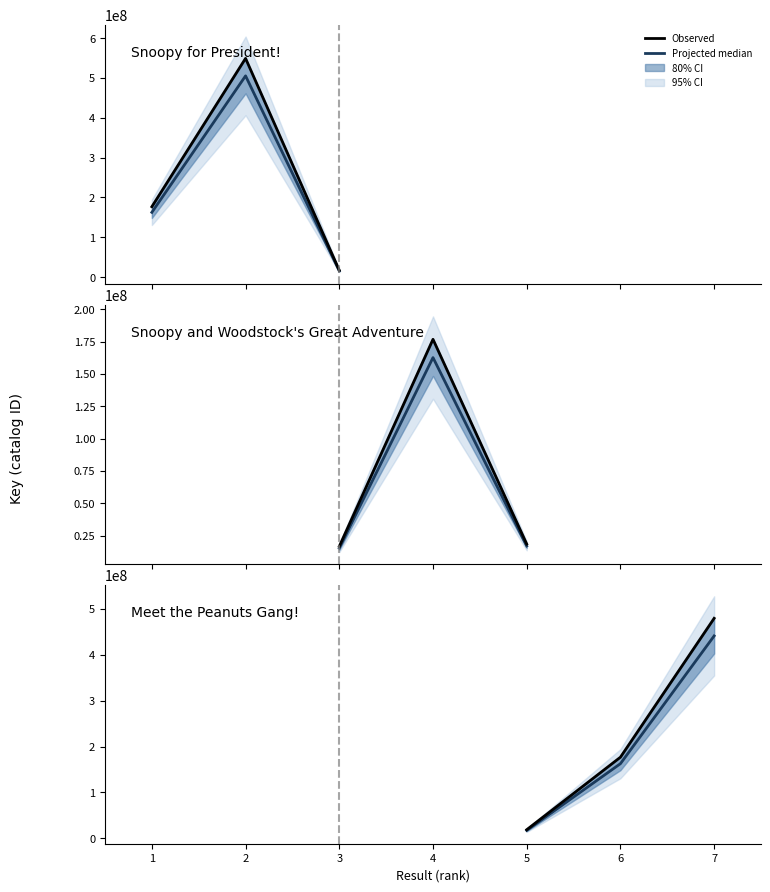

Rank the series by their maximum value, from highest to lowest.

Observed, Projected median